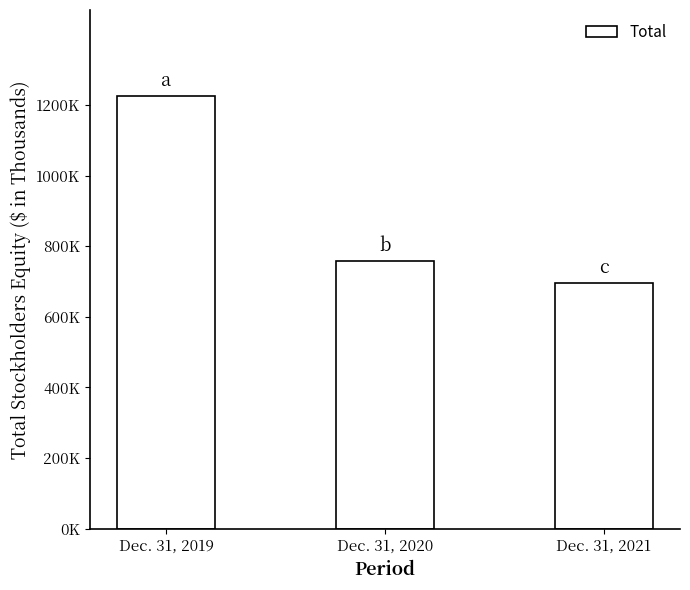

Count the number of values greater than 757631.

1